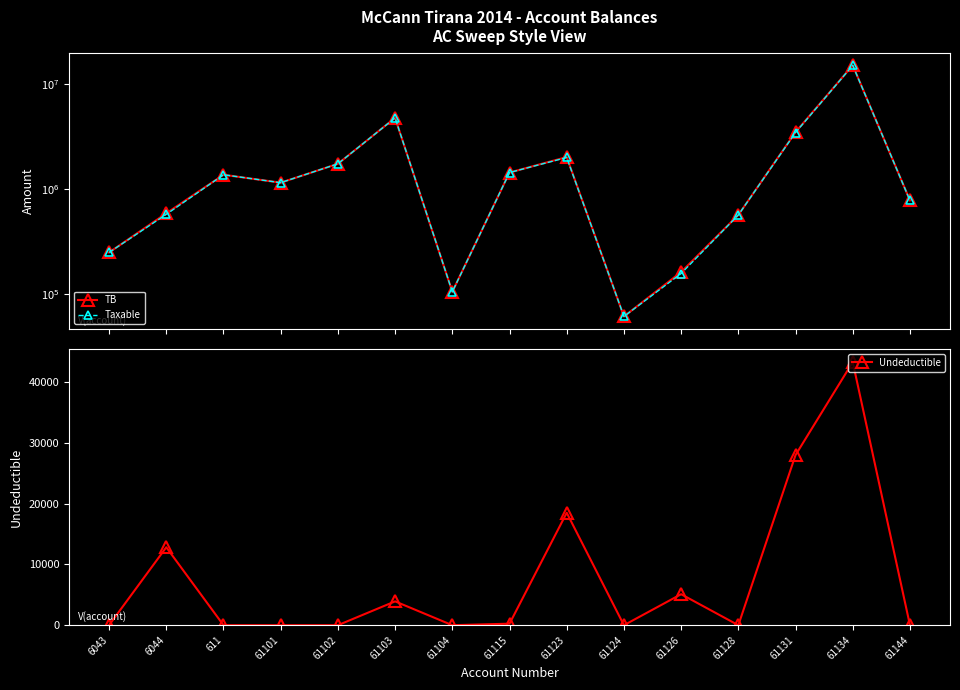

How many interior local peaks does the Undeductible series have?

5